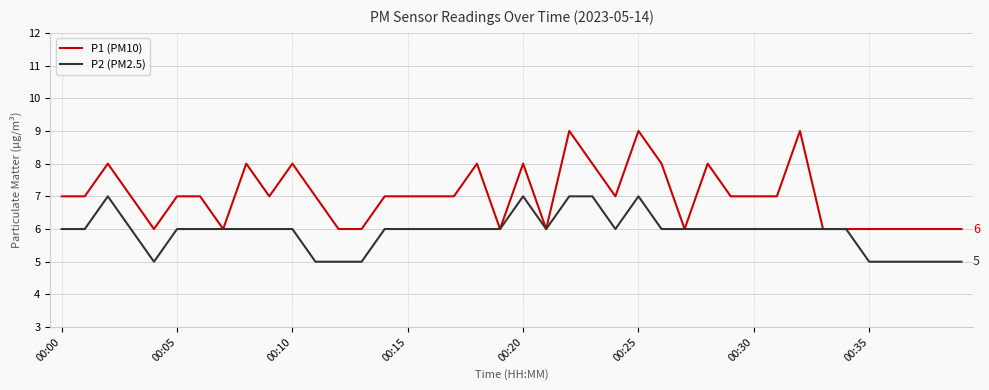

Which series has the largest total across all categories?

P1 (PM10)